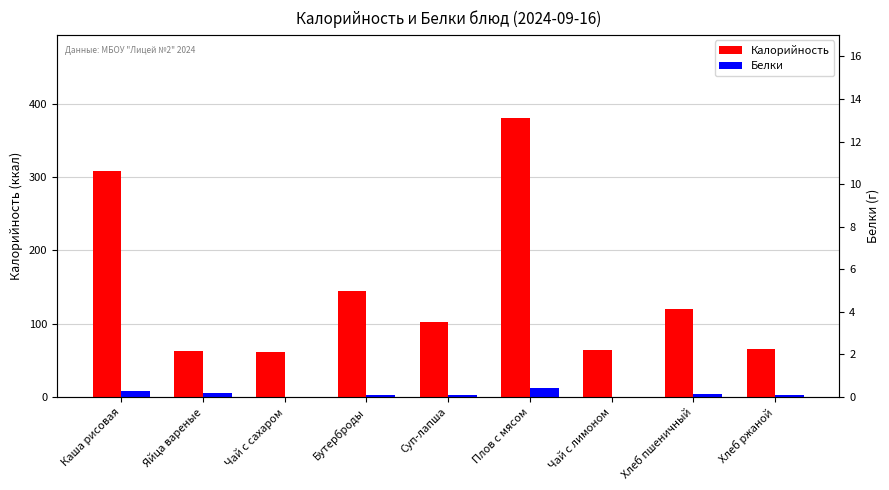

The Калорийность series shows 84.7 at Чай с сахаром. True or false?

False